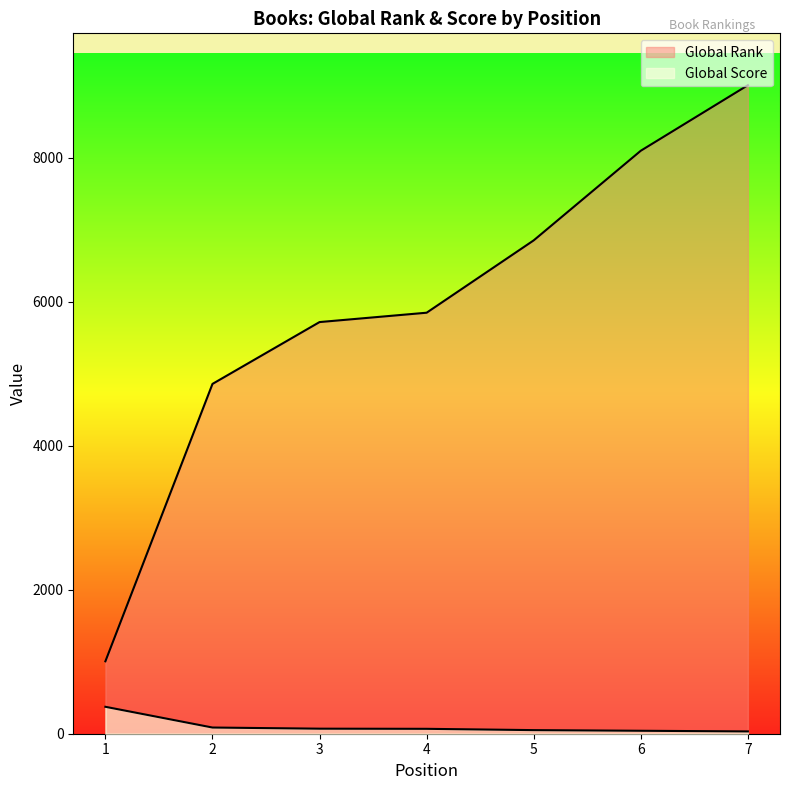

The value of Global Score at 7 is 32. True or false?

True